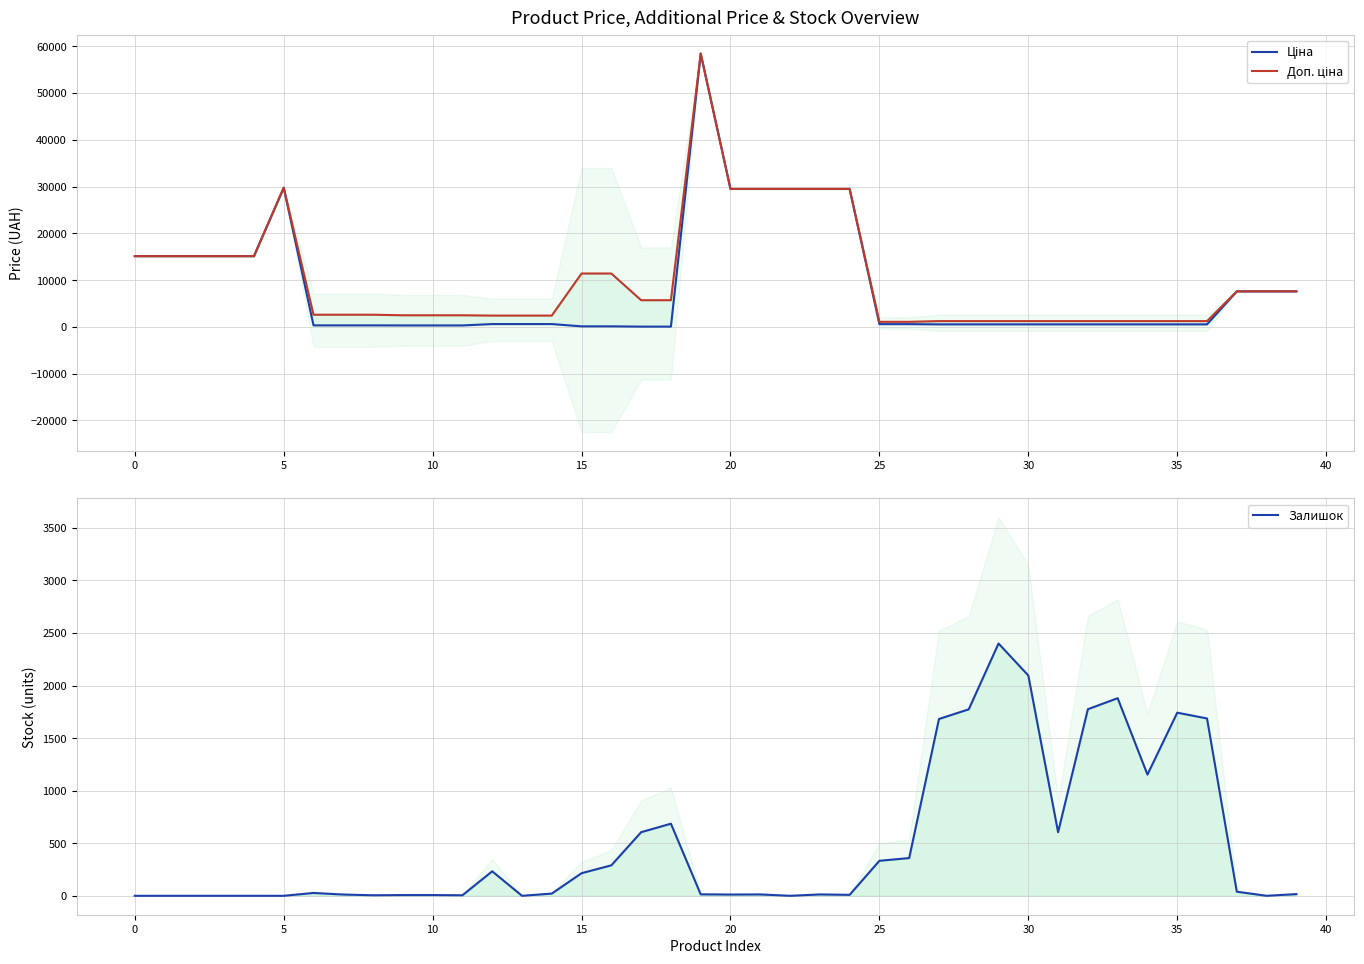

What is the label of the 22nd point from the left?

21